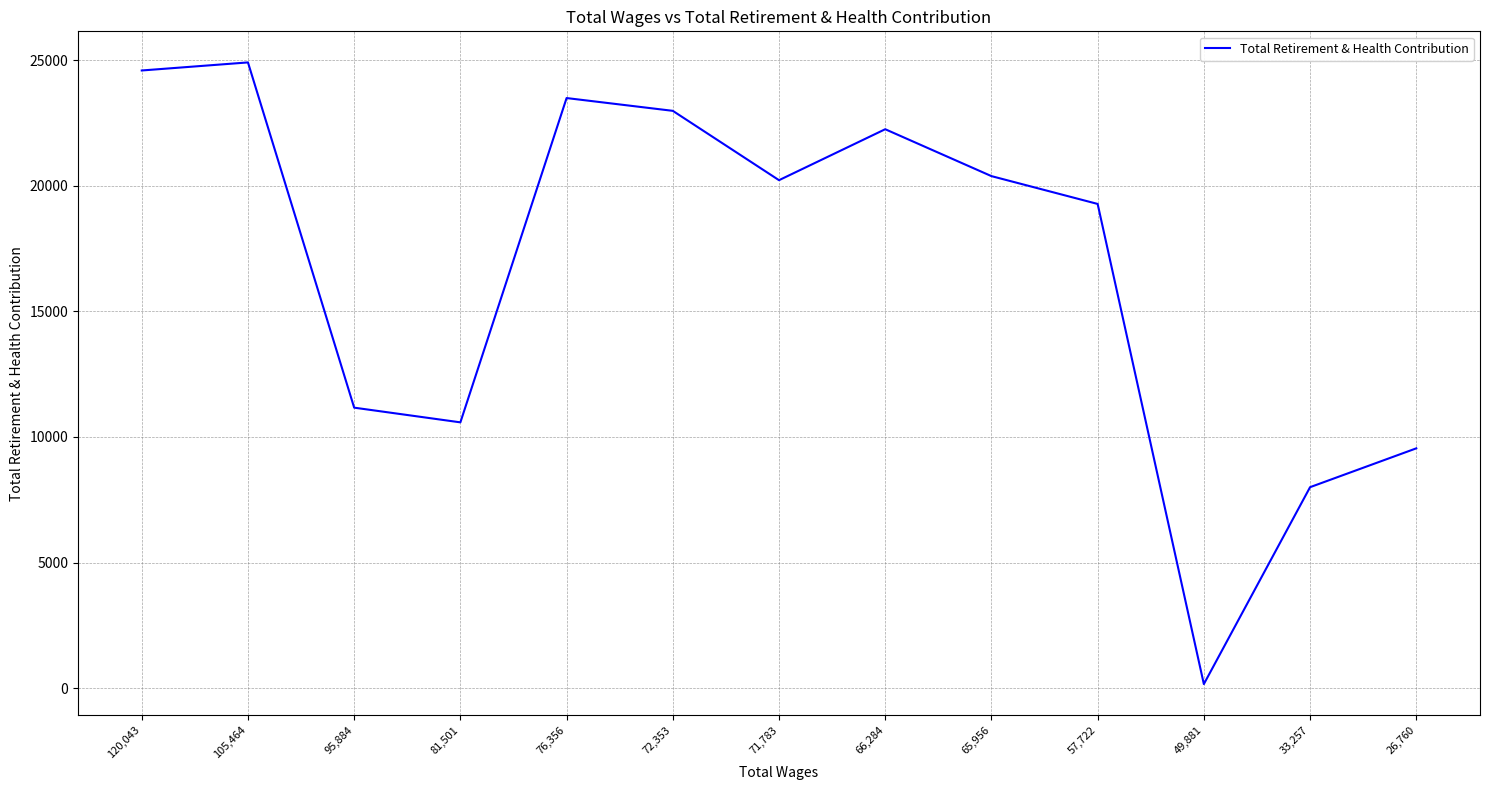

Does the chart display data point markers on the line(s)?

No